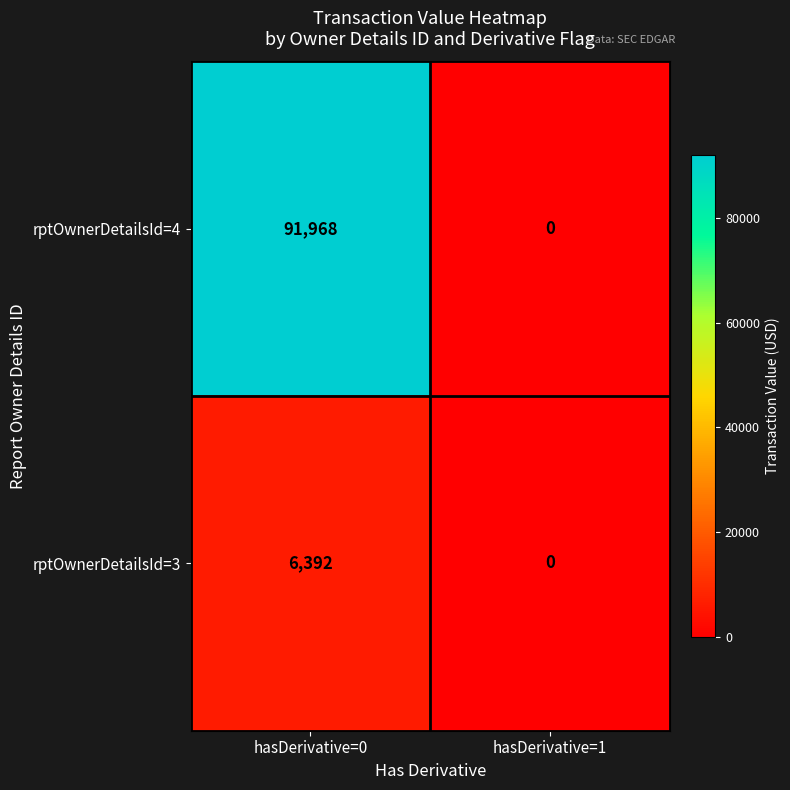

At how many categories does at least one series exceed 91473?

1